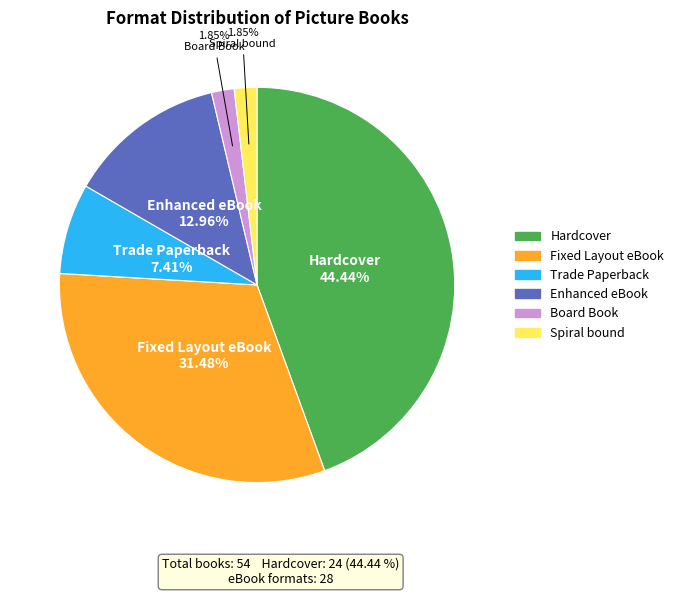

Combined, what portion of the pie is Trade Paperback and Fixed Layout eBook?

38.9%